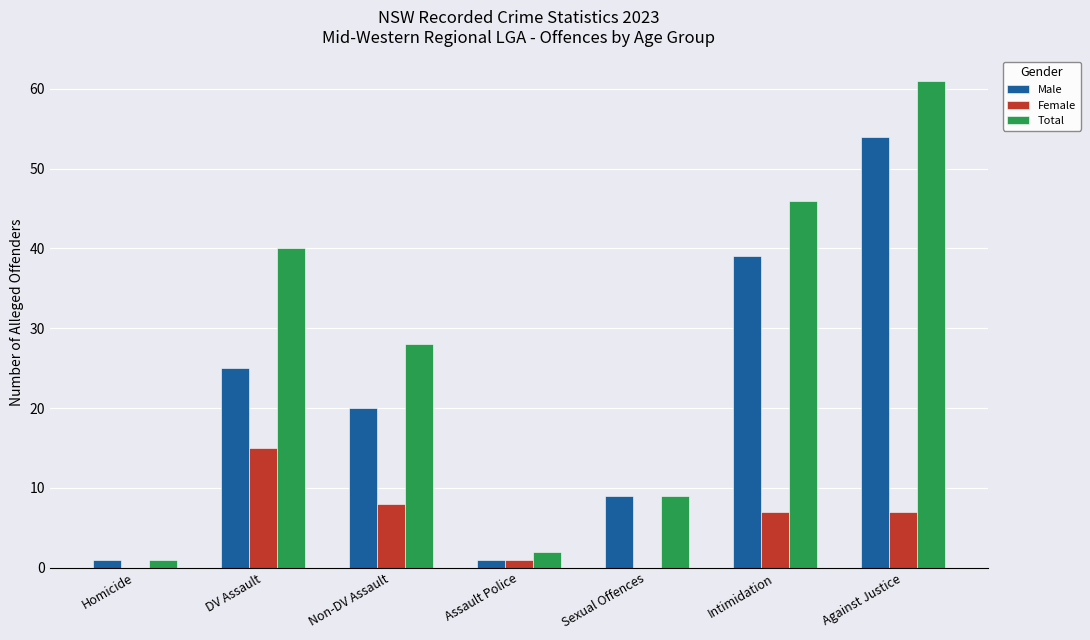

Which series has the largest range (max minus min)?

Total